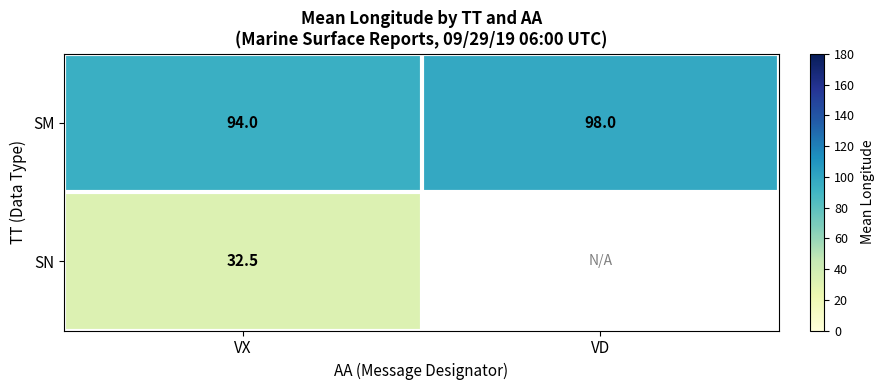

Is it true that SN equals 32.5 at VX?

True